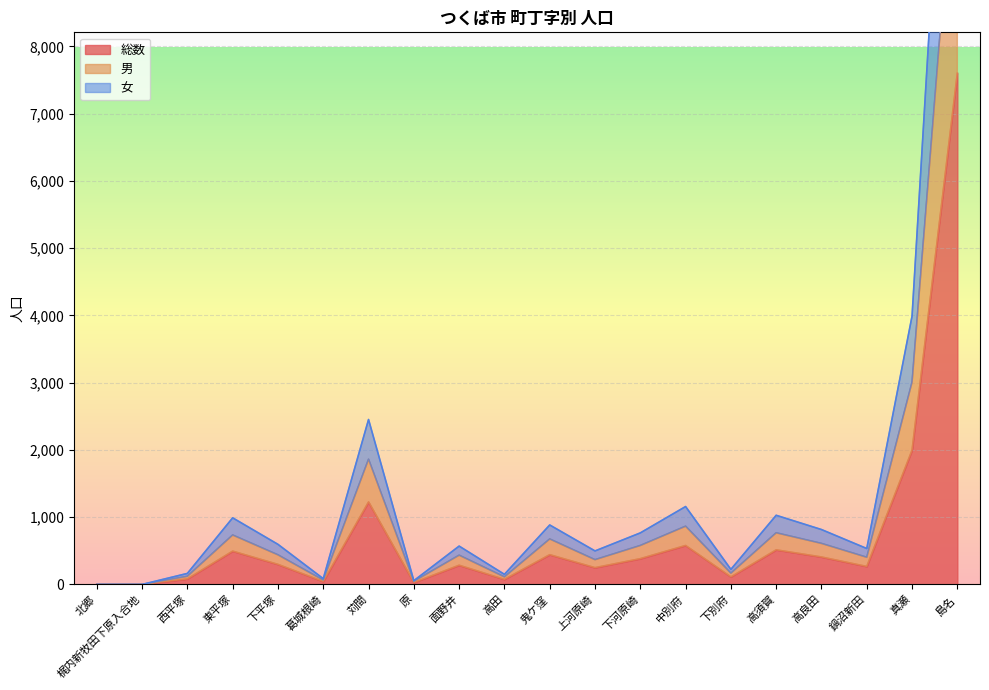

At which category is the sum across all series the highest?

島名